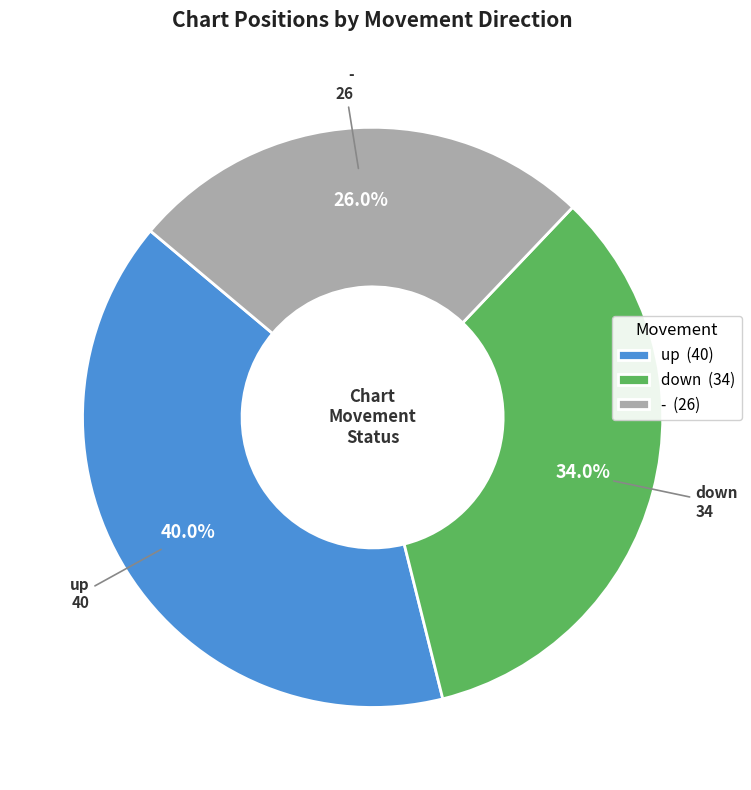

Rank the categories by value from lowest to highest.

-, down, up